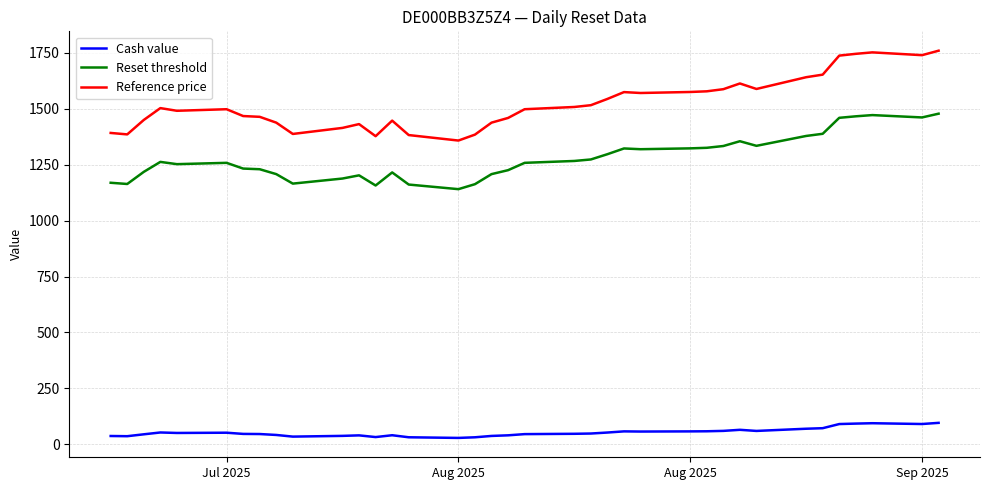

Which series has the largest total across all categories?

Reference price